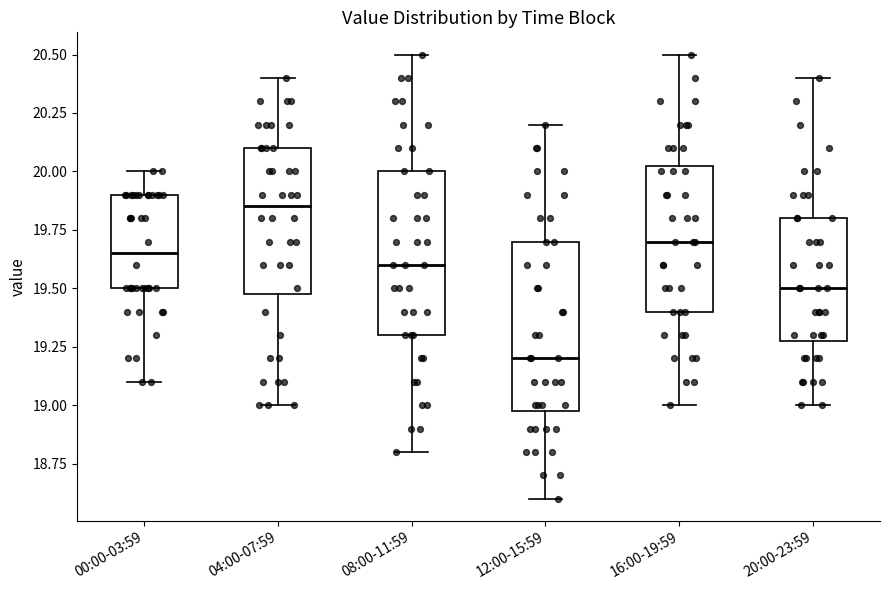

Reading left to right, transcribe this box plot: for each box, give where its median line is, the range the box spans, and where its two whiskers end, as read against the y-axis. The values are not printed on the chart, so give them approximately, as read against the axis.

00:00-03:59: median 19.65, box 19.50 to 19.90, whiskers 19.10 to 20.00
04:00-07:59: median 19.85, box 19.50 to 20.10, whiskers 19.00 to 20.40
08:00-11:59: median 19.60, box 19.30 to 20.00, whiskers 18.80 to 20.50
12:00-15:59: median 19.20, box 19.00 to 19.70, whiskers 18.60 to 20.20
16:00-19:59: median 19.70, box 19.40 to 20.05, whiskers 19.00 to 20.50
20:00-23:59: median 19.50, box 19.30 to 19.80, whiskers 19.00 to 20.40